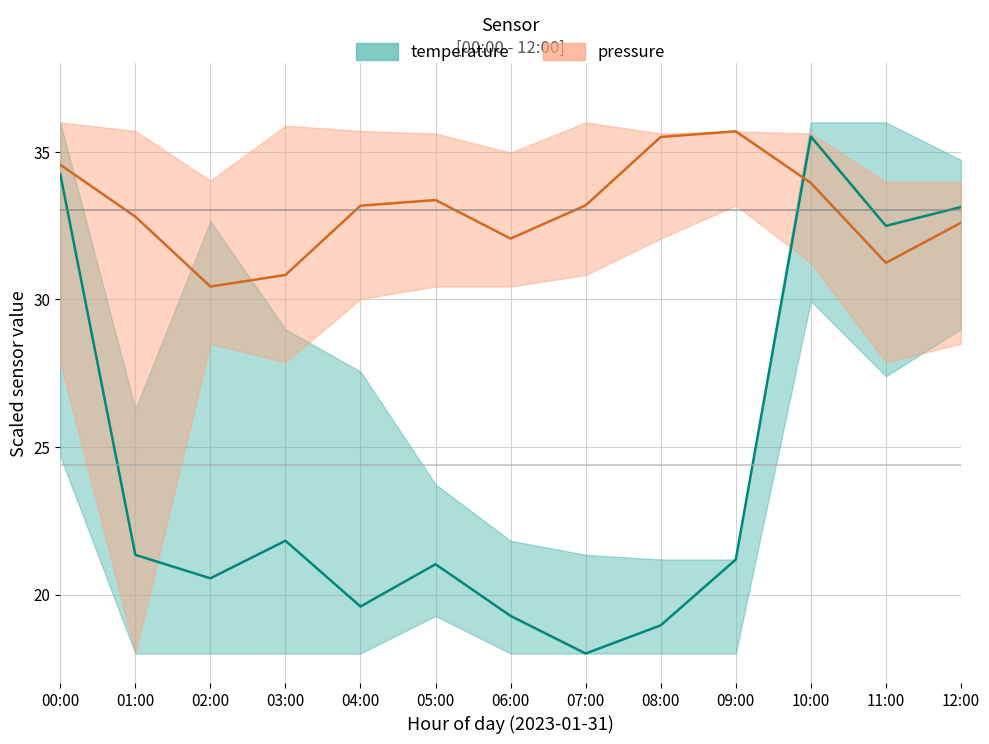

True or false: pressure and temperature cross at least once.

True